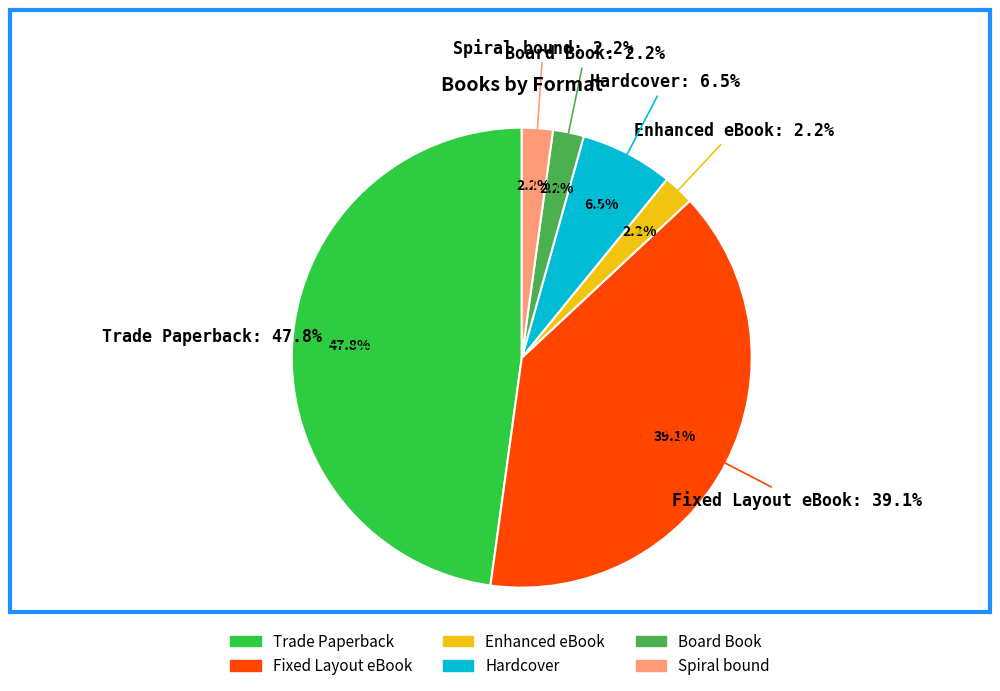

What is the largest slice in the pie chart?

Trade Paperback